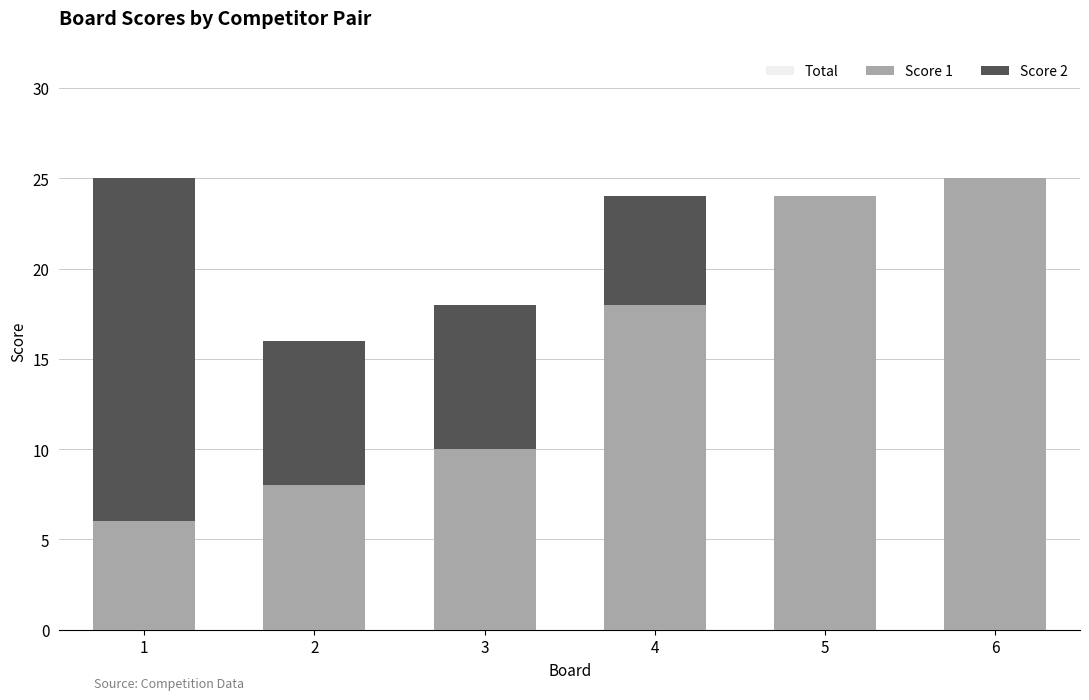

What is the difference between the second highest and second lowest values in the Score 1 series?

16